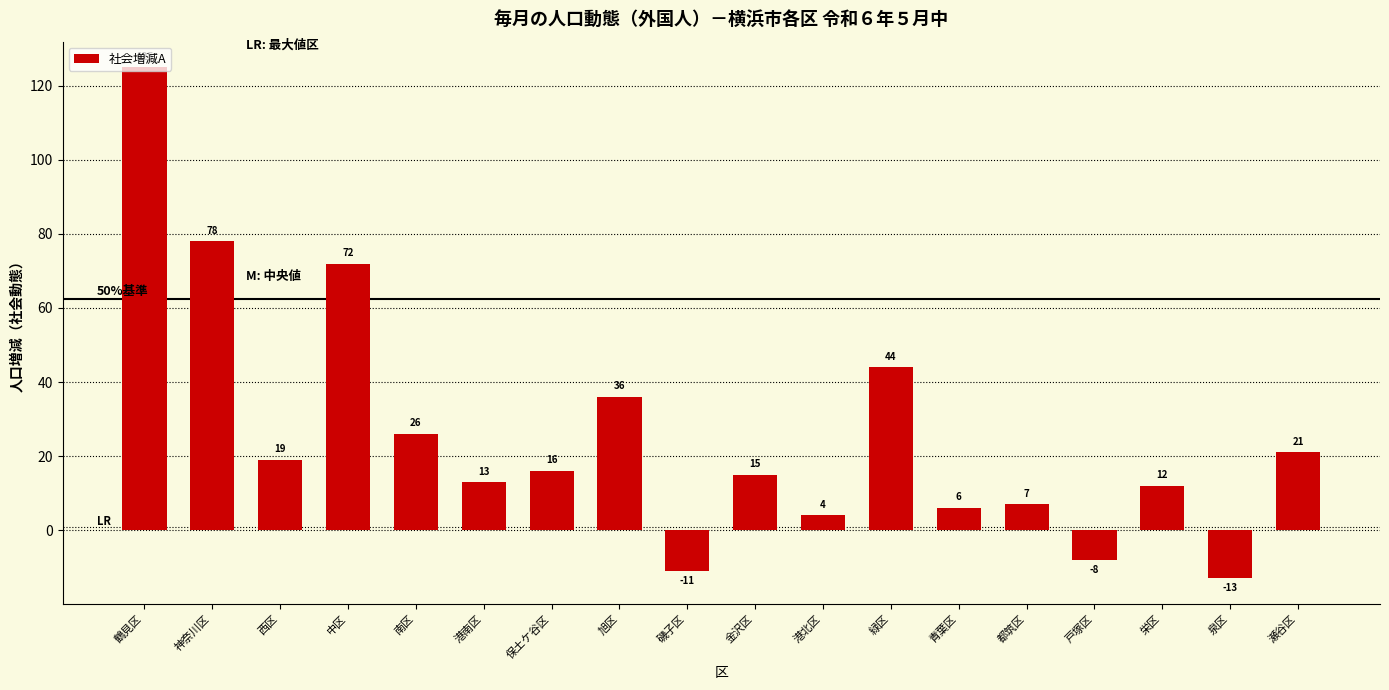

What is the sum of the values at 金沢区 and 都筑区?

22